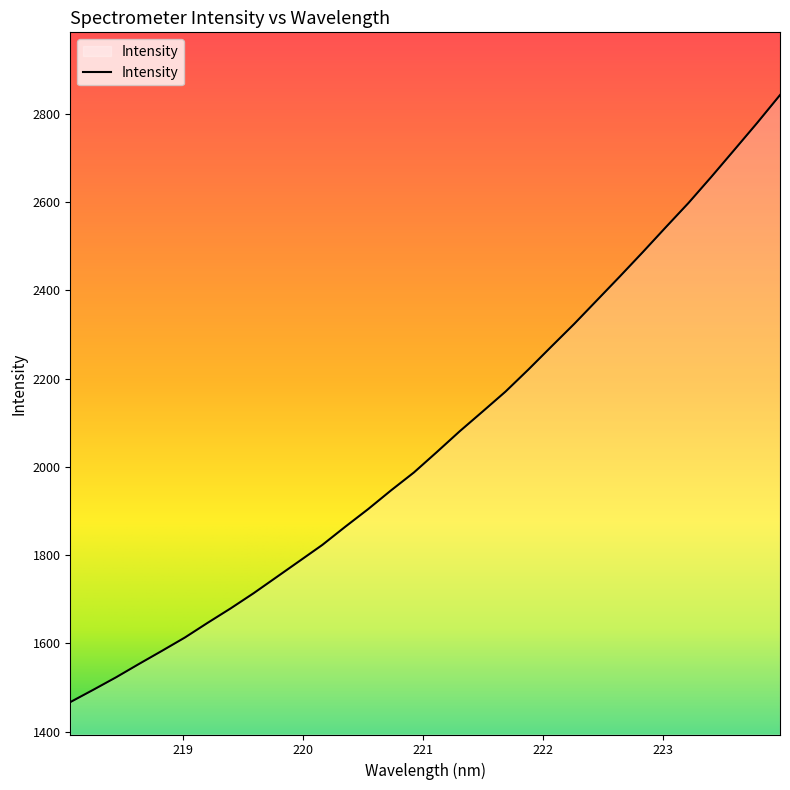

What is the smallest value displayed?

1467.1